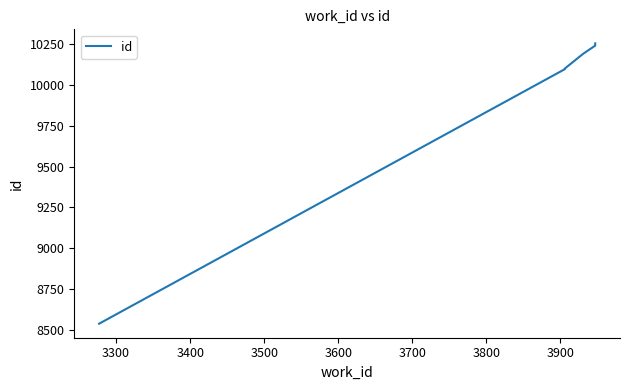

What is the difference between the maximum and minimum values?

1716